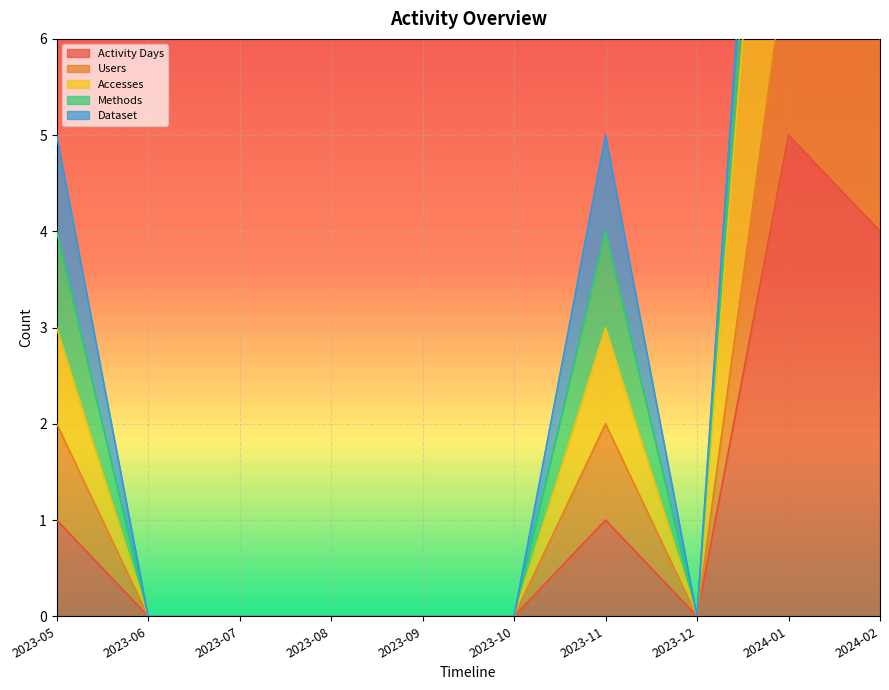

Is it true that Activity Days equals -2 at 2023-06?

False